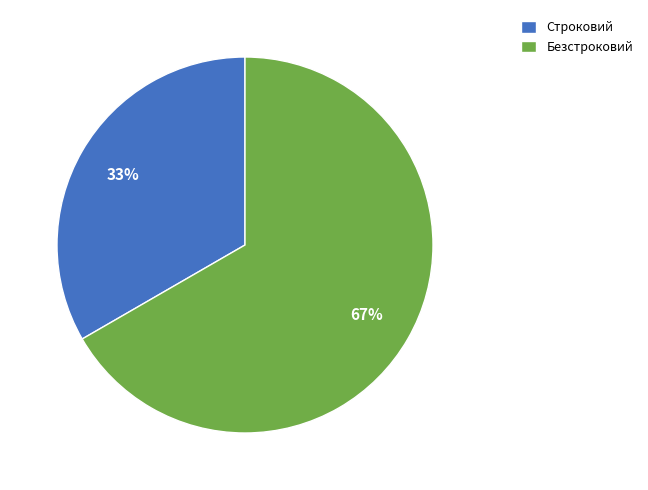

Is the sum of Безстроковий and Строковий greater than half?

Yes